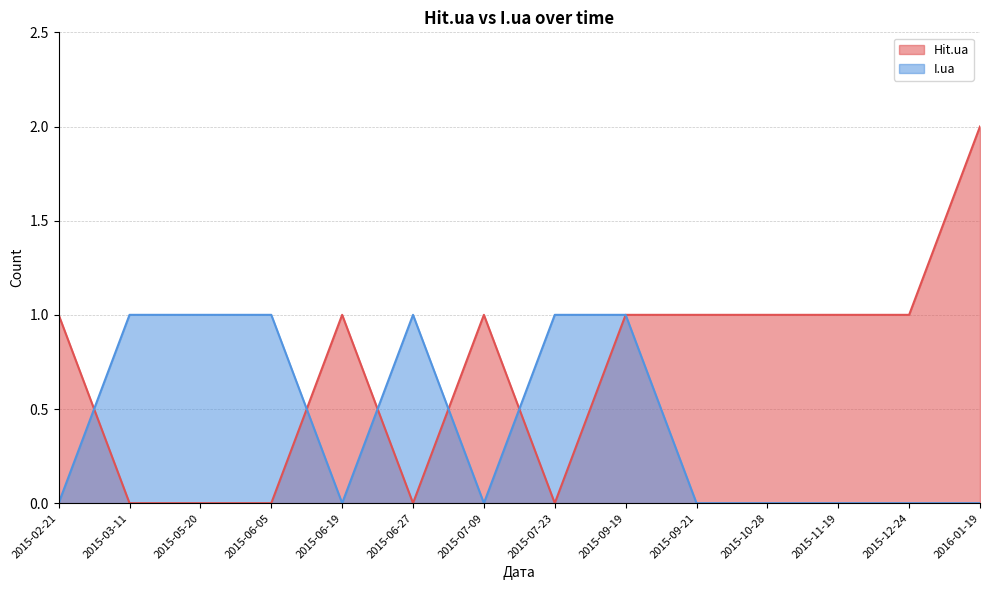

What are all the series names shown in the legend?

Hit.ua, I.ua